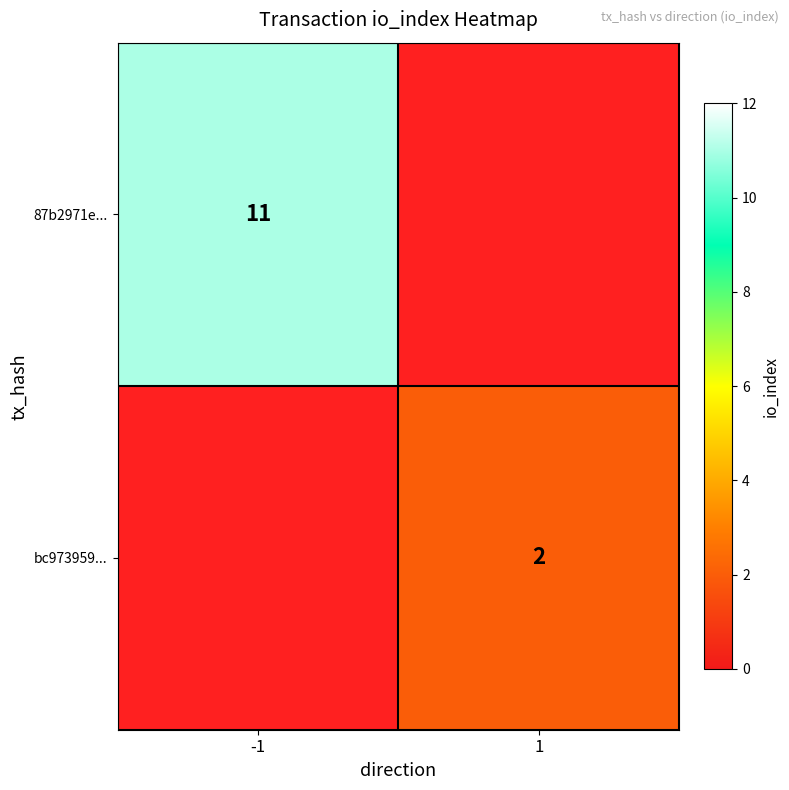

Is the value of bc973959... at 1 greater than the value of 87b2971e... at -1?

No